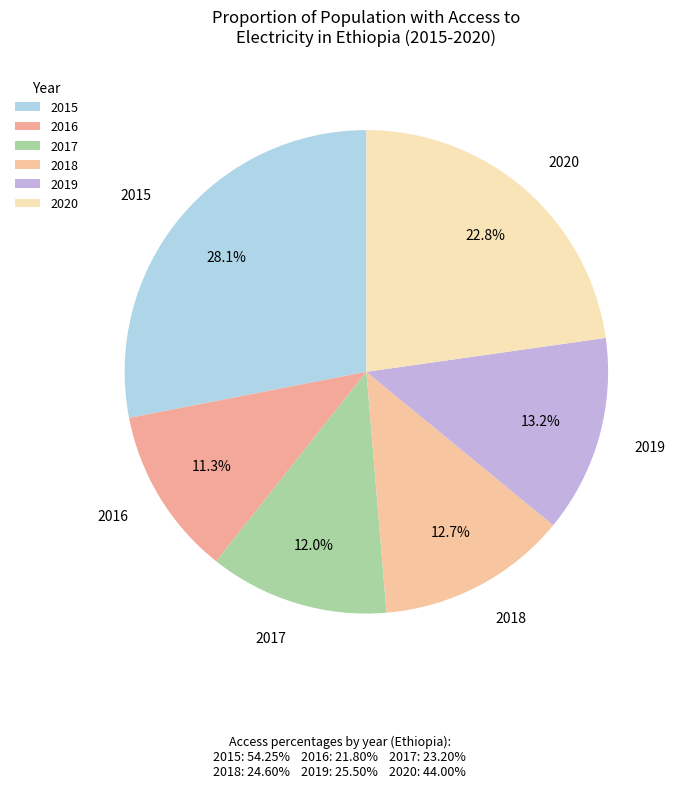

To the nearest percent, what is the average slice percentage?

17%